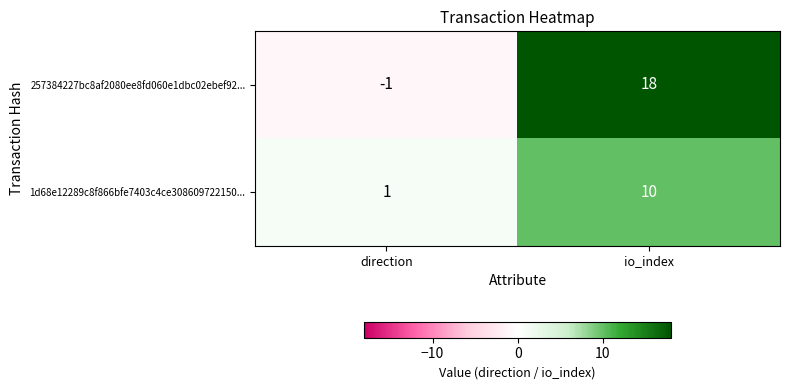

Is the value of 1d68e12289c8f866bfe7403c4ce308609722150... at io_index greater than the value of 257384227bc8af2080ee8fd060e1dbc02ebef92... at io_index?

No